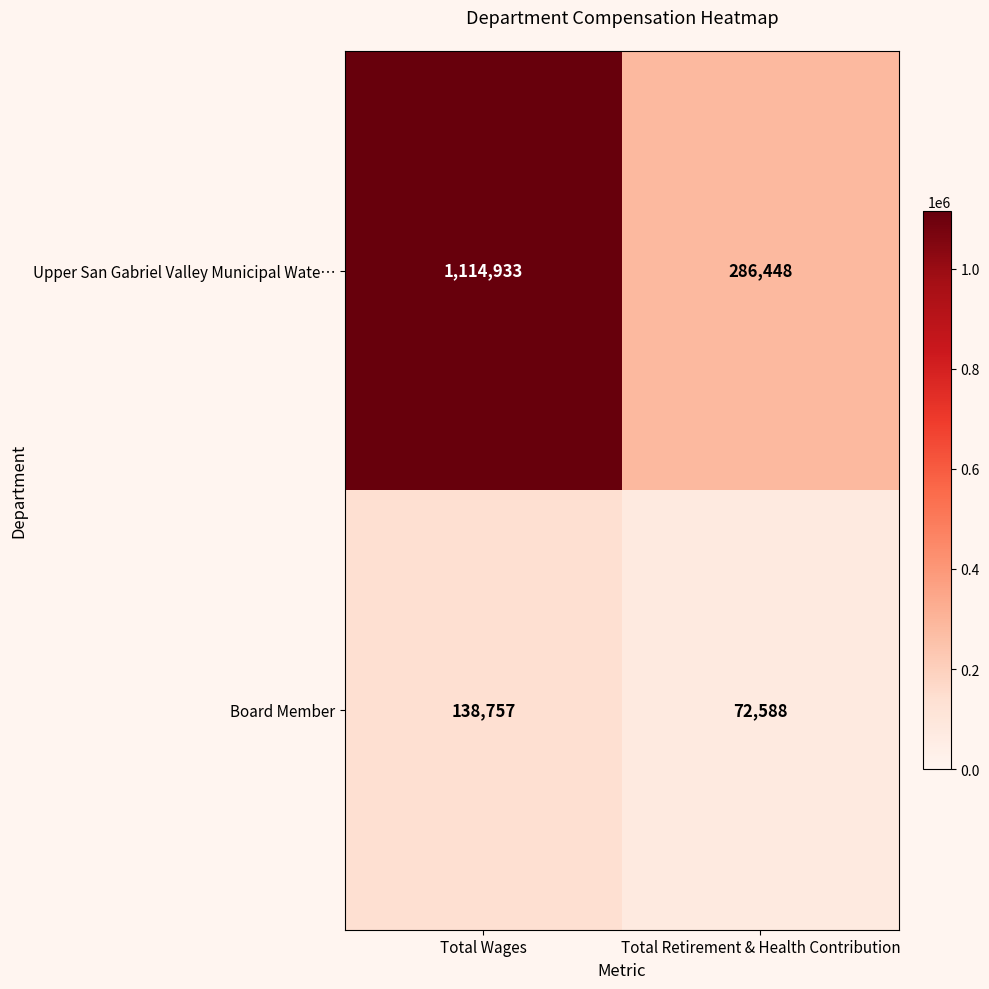

Which series has the largest total across all categories?

Upper San Gabriel Valley Municipal Wate…